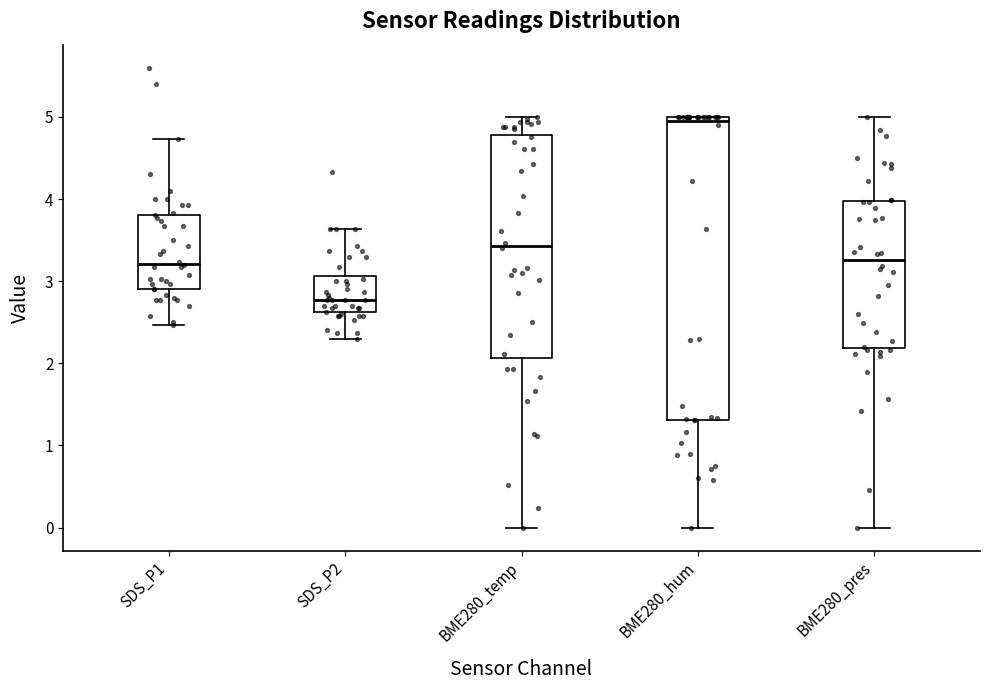

Reading left to right, transcribe this box plot: for each box, give where its median line is, the range the box spans, and where its two whiskers end, as read against the y-axis. The values are not printed on the chart, so give them approximately, as read against the axis.

SDS_P1: median 3.2, box 2.9 to 3.8, whiskers 2.5 to 4.7
SDS_P2: median 2.8, box 2.6 to 3.1, whiskers 2.3 to 3.6
BME280_temp: median 3.4, box 2.1 to 4.8, whiskers 0.0 to 5.0
BME280_hum: median 5.0 (just below the box's upper edge), box 1.3 to 5.0, whiskers 0.0 to 5.0
BME280_pres: median 3.3, box 2.2 to 4.0, whiskers 0.0 to 5.0